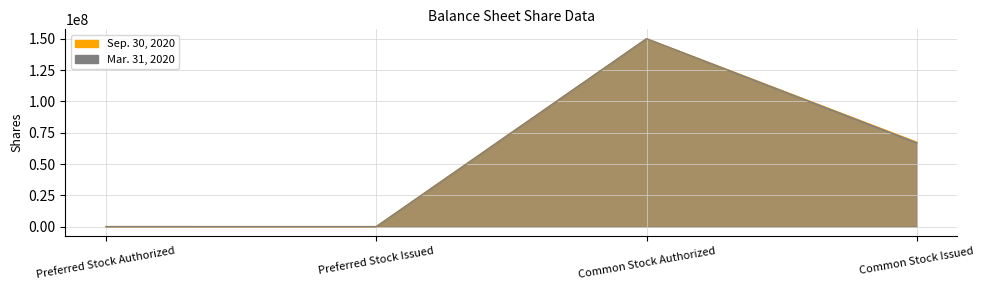

What is the highest value of the Sep. 30, 2020 series?

150000000